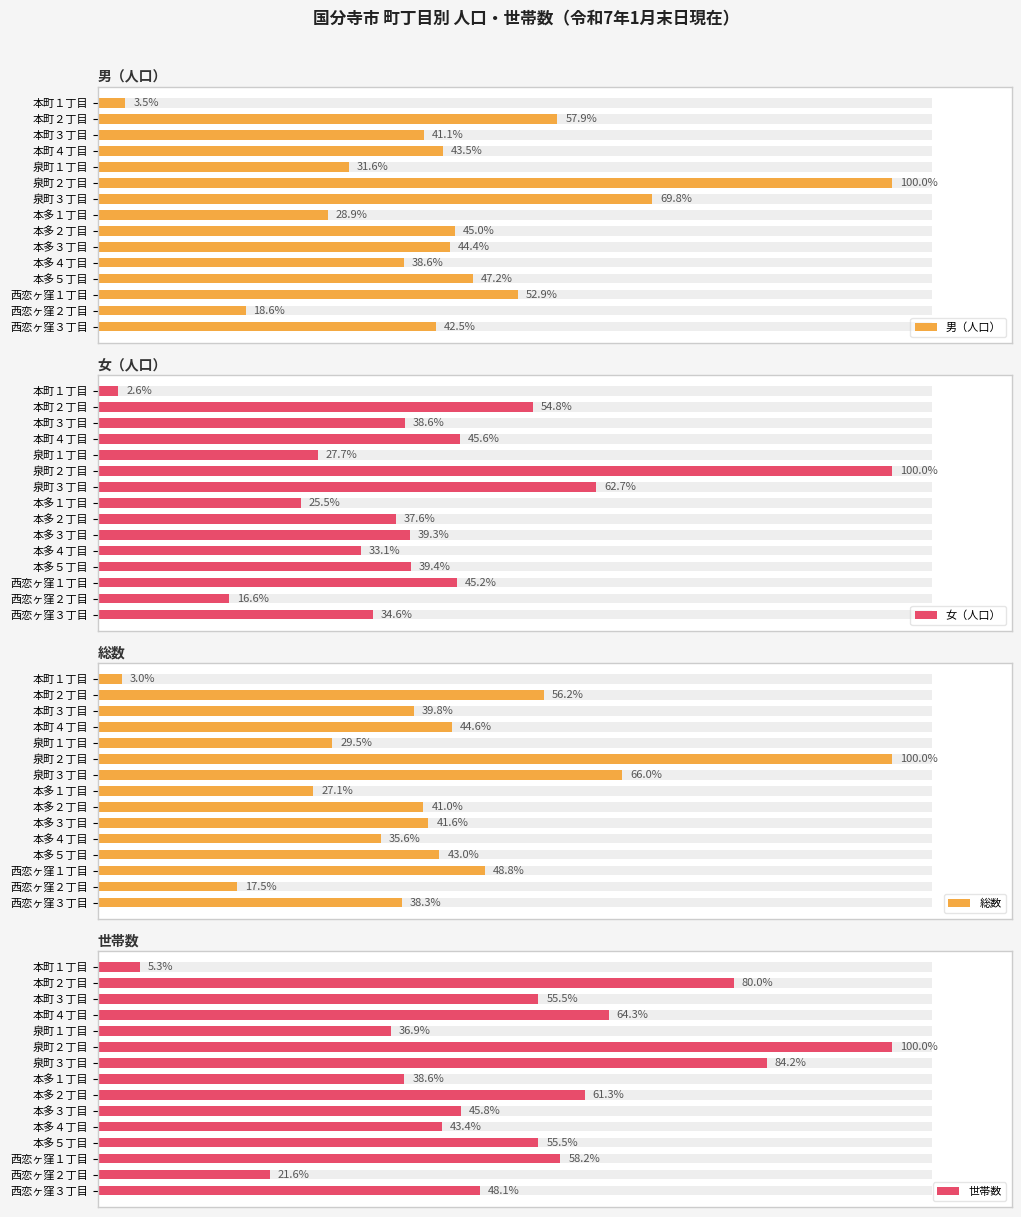

The 総数 series shows 637 at 本多２丁目. True or false?

False